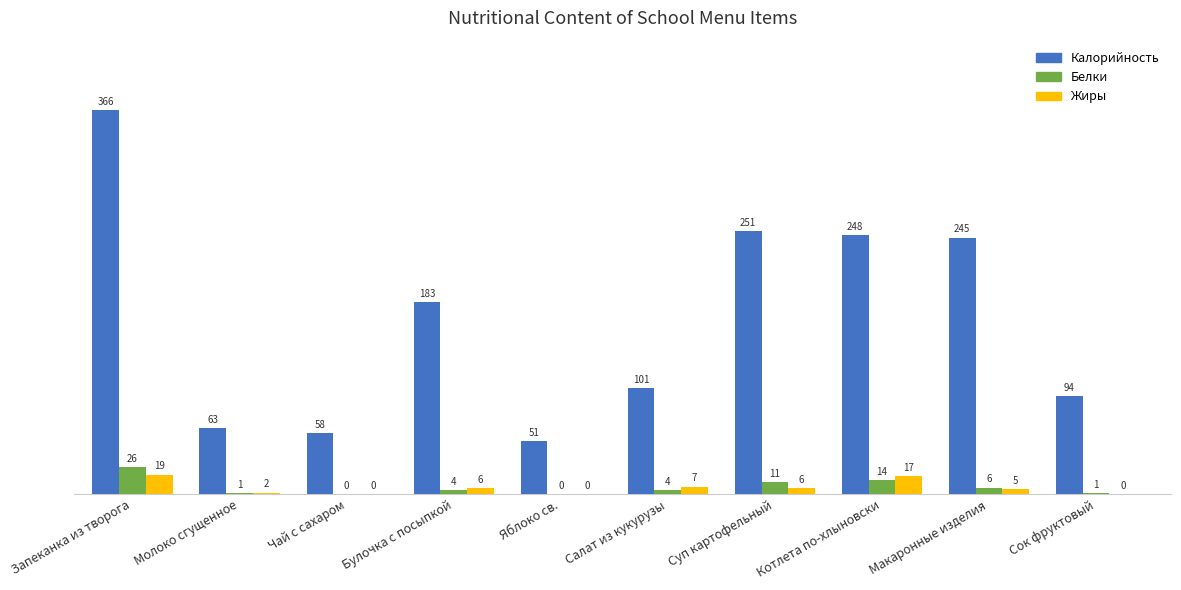

Which series has the largest total across all categories?

Калорийность